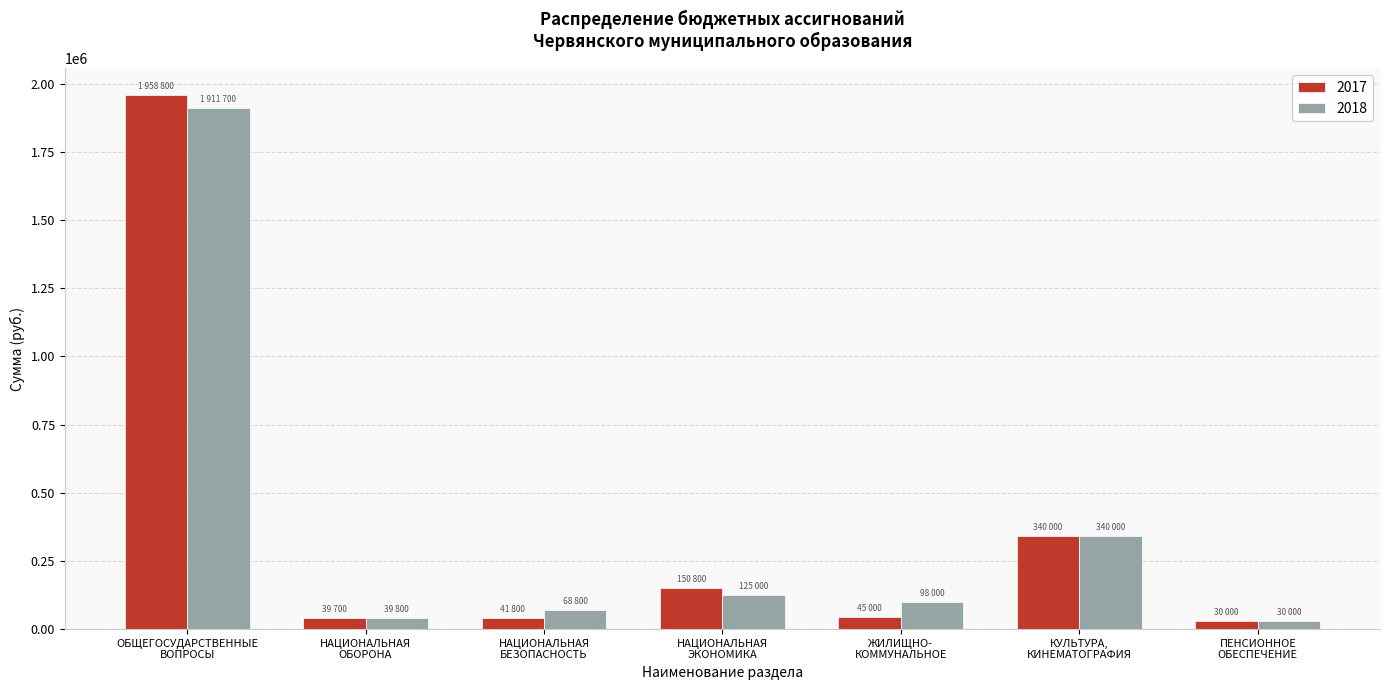

Which series has the largest range (max minus min)?

2017